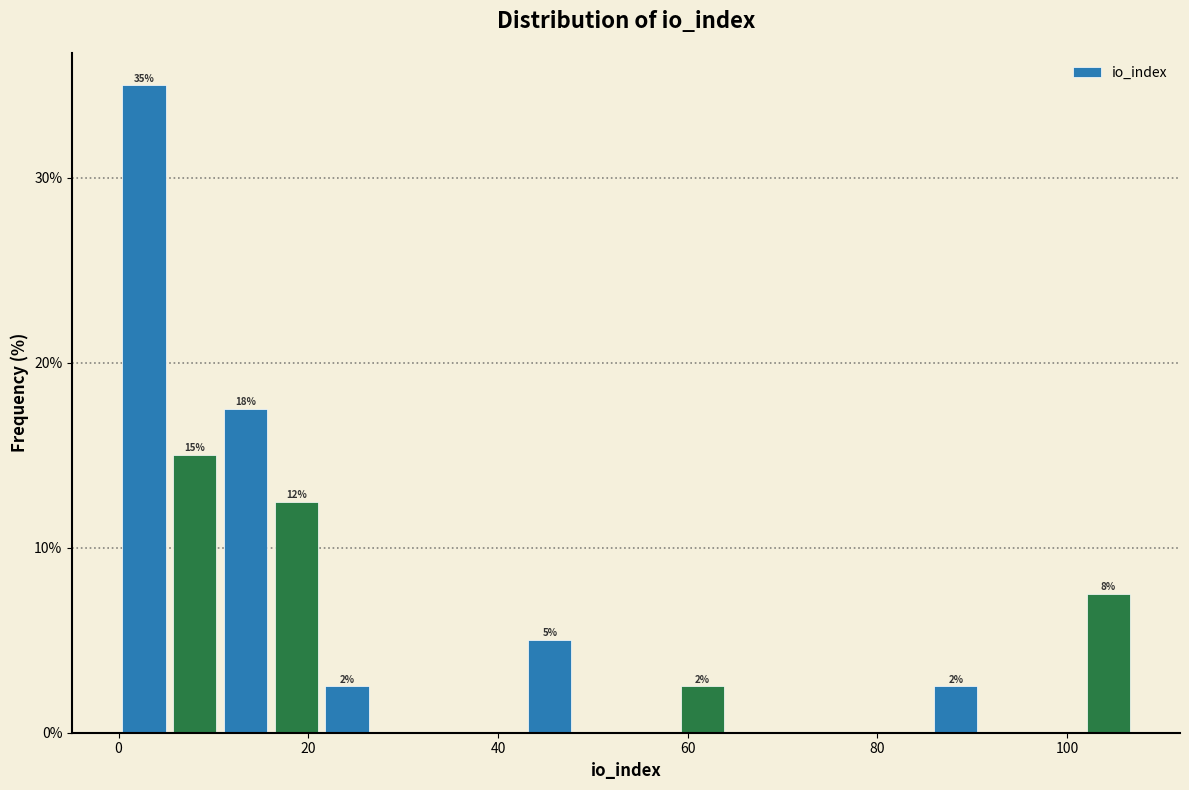

Read against the x-axis, roughly where is the centre of the tallest bar?

2